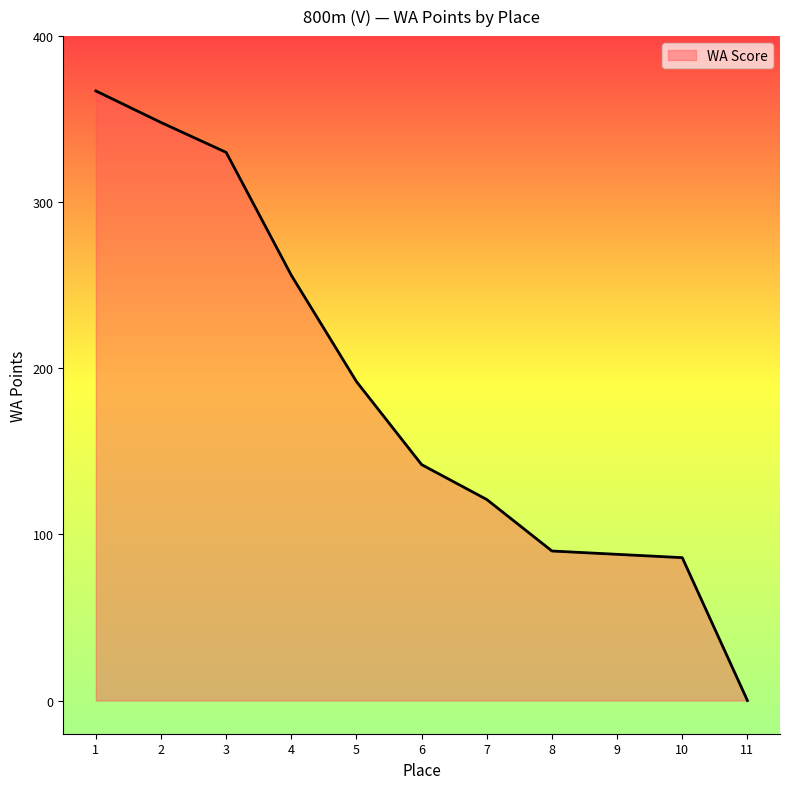

The value at 5 is 192. True or false?

True